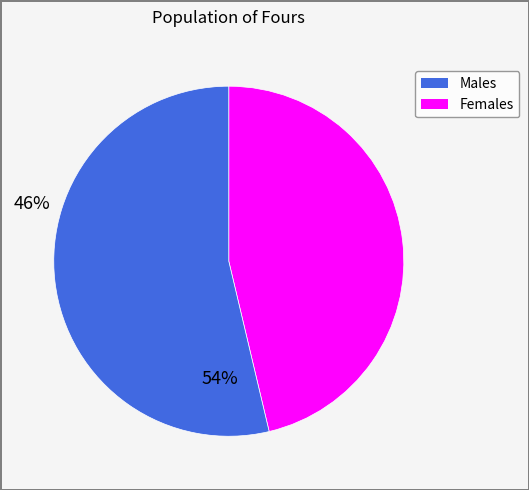

Is there a majority slice in this chart?

Yes